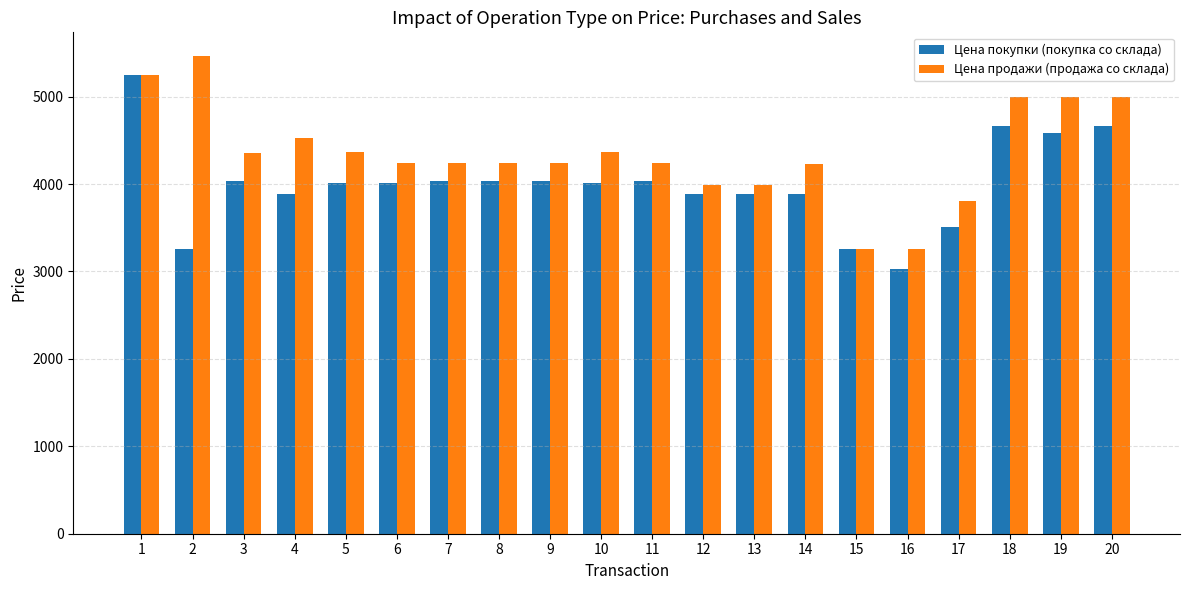

Which category has the lowest value in the Цена покупки (покупка со склада) series?

16